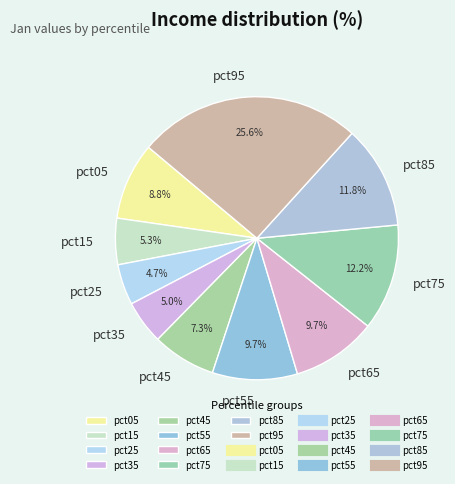

Is the sum of pct25 and pct95 greater than half?

No